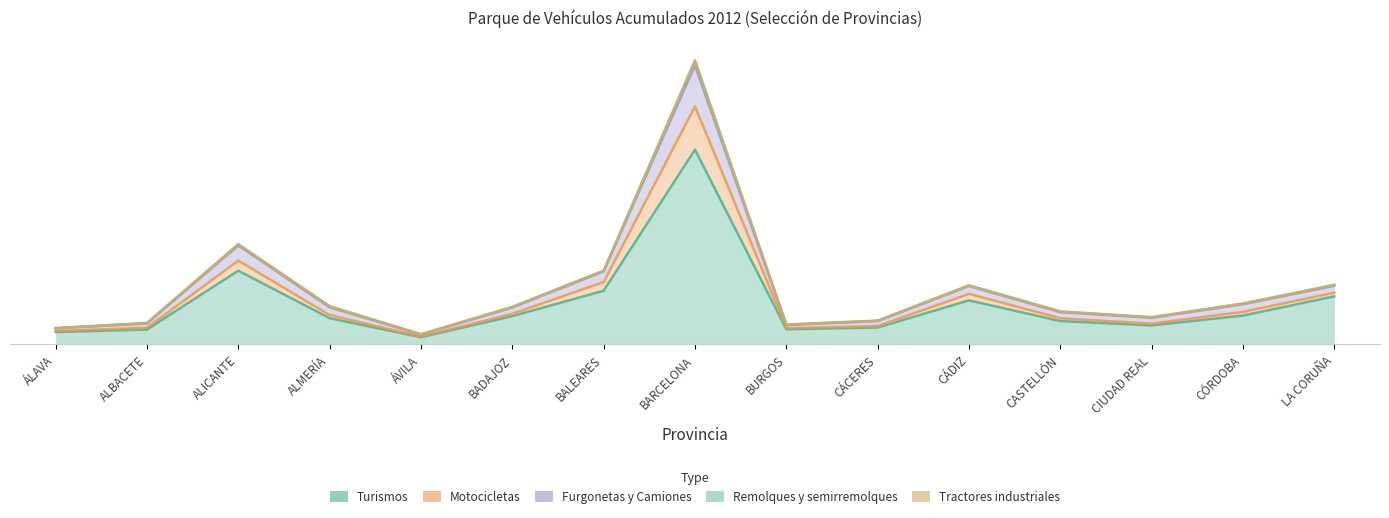

Reading left to right, transcribe all the data shown in this chart.

Turismos: 0.1	0.1	0.4	0.1	0.0	0.1	0.3	1.0	0.1	0.1	0.2	0.1	0.1	0.1	0.2
Motocicletas: 0.1	0.1	0.4	0.1	0.0	0.2	0.3	1.2	0.1	0.1	0.3	0.1	0.1	0.2	0.3
Furgonetas y Camiones: 0.1	0.1	0.5	0.2	0.0	0.2	0.4	1.4	0.1	0.1	0.3	0.2	0.1	0.2	0.3
Remolques y semirremolques: 0.1	0.1	0.5	0.2	0.1	0.2	0.4	1.5	0.1	0.1	0.3	0.2	0.1	0.2	0.3
Tractores industriales: 0.1	0.1	0.5	0.2	0.1	0.2	0.4	1.5	0.1	0.1	0.3	0.2	0.1	0.2	0.3